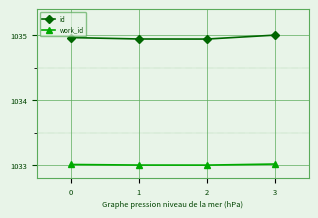

What is the difference between the highest and lowest values at 2?

1.9